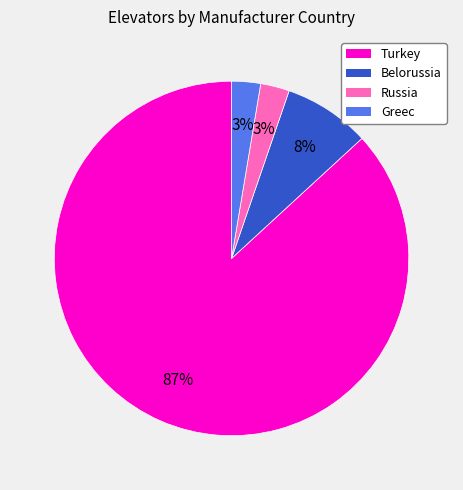

To the nearest percent, what percentage of the pie is Belorussia?

8%